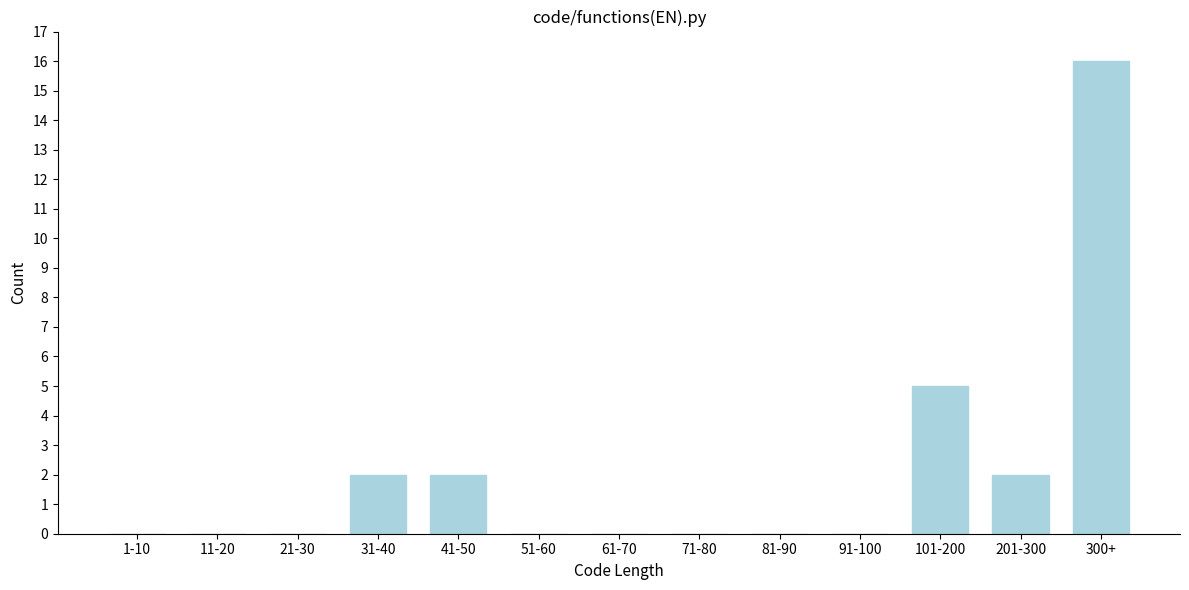

Reading left to right, list all the values displayed in this chart.

1-10=0	11-20=0	21-30=0	31-40=2	41-50=2	51-60=0	61-70=0	71-80=0	81-90=0	91-100=0	101-200=5	201-300=2	300+=16